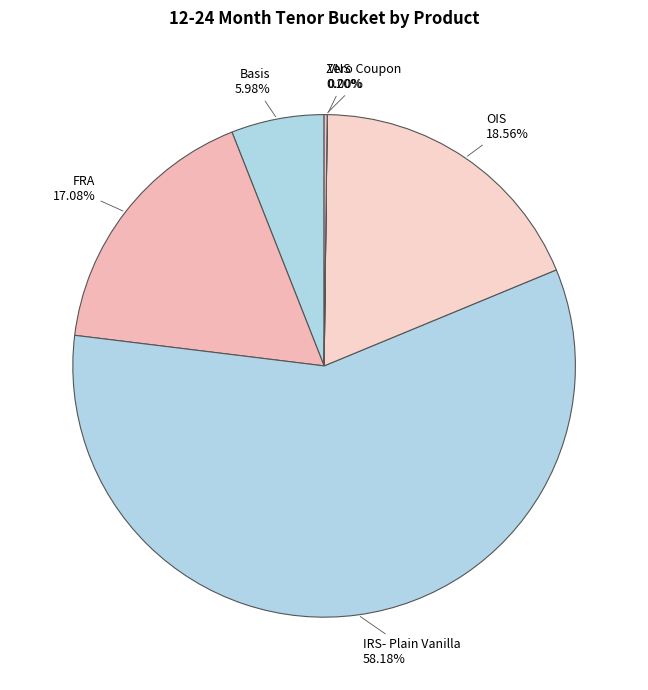

Which category has the smallest portion of the pie?

VNS